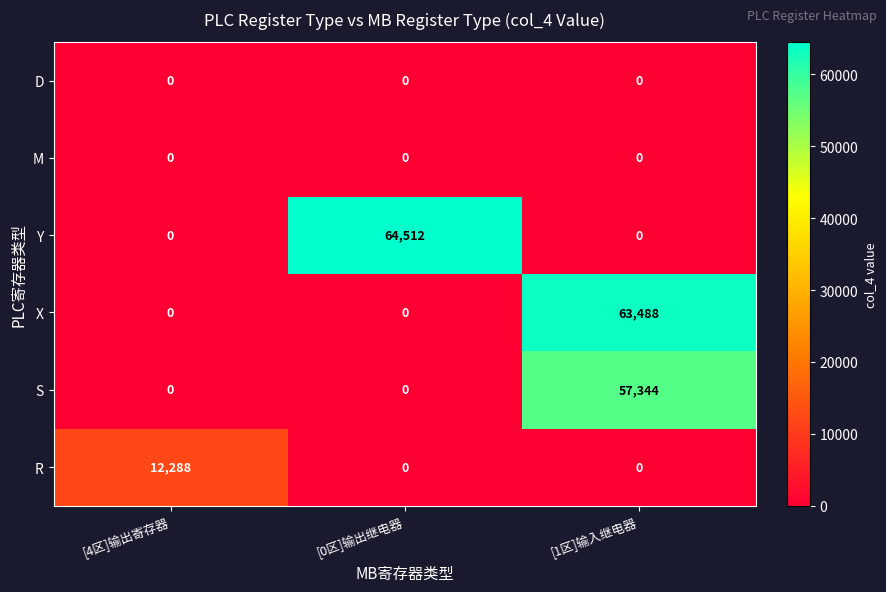

What is the greatest value displayed?

64512